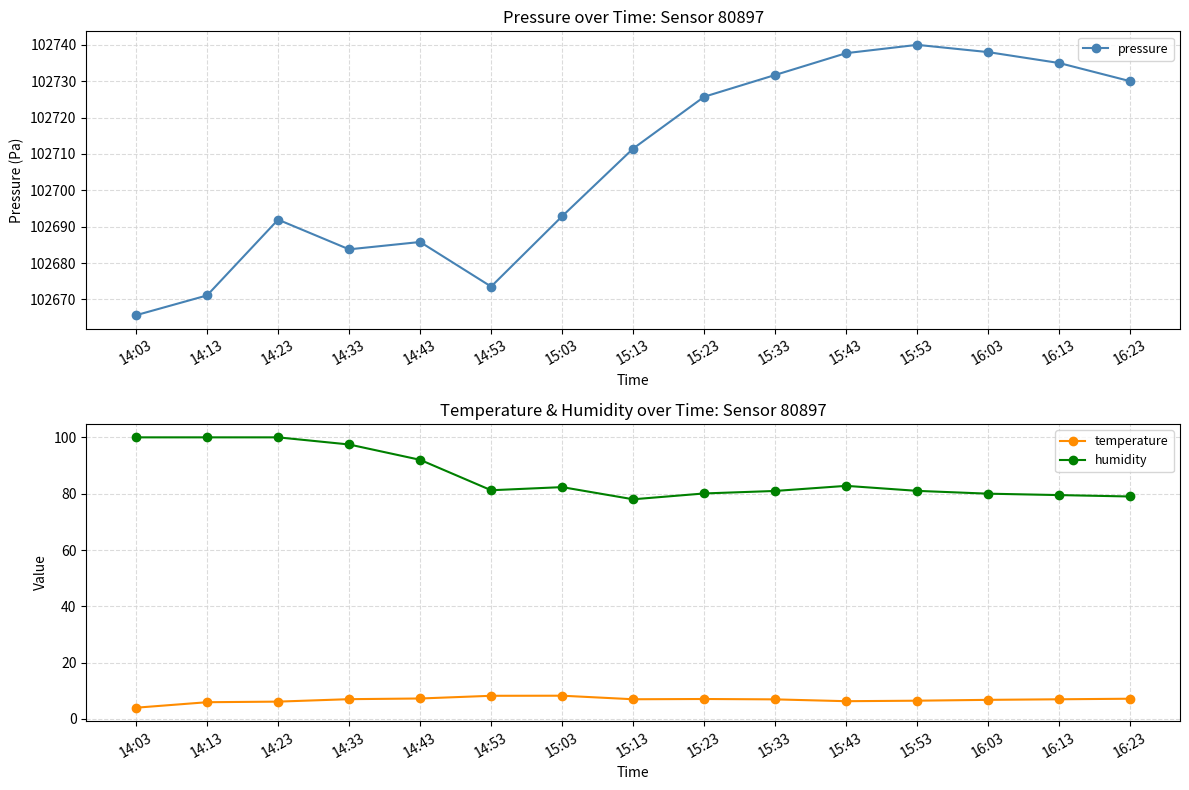

How many lines are shown in the chart?

3